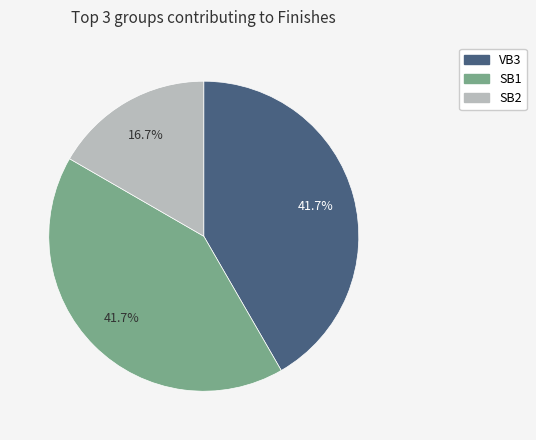

Count the number of slices in the pie.

3